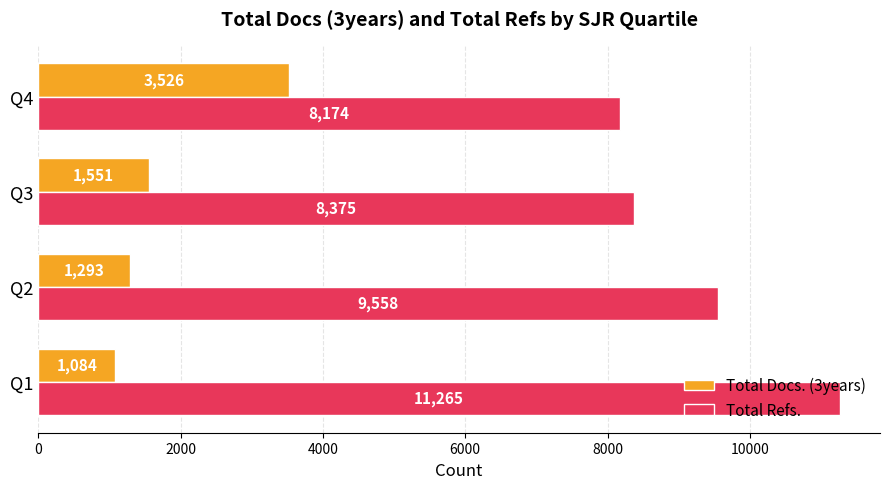

What is the smallest value displayed?

1084